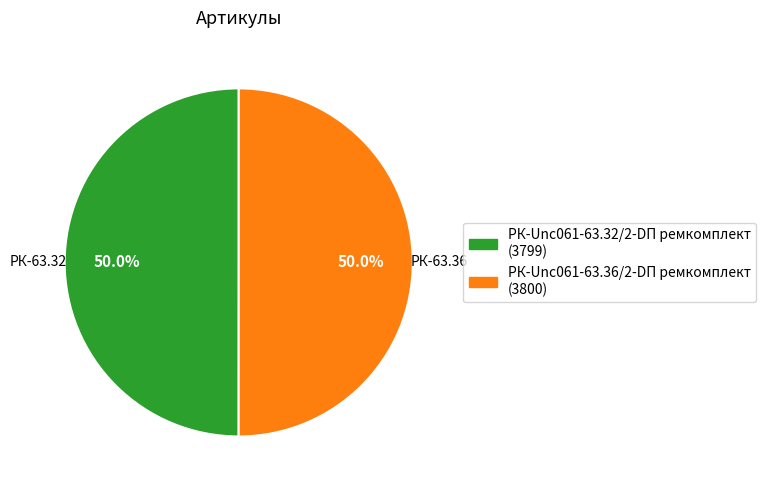

To the nearest percent, what percentage of the pie is РК-Unc061-63.36/2-DП ремкомплект?

50%